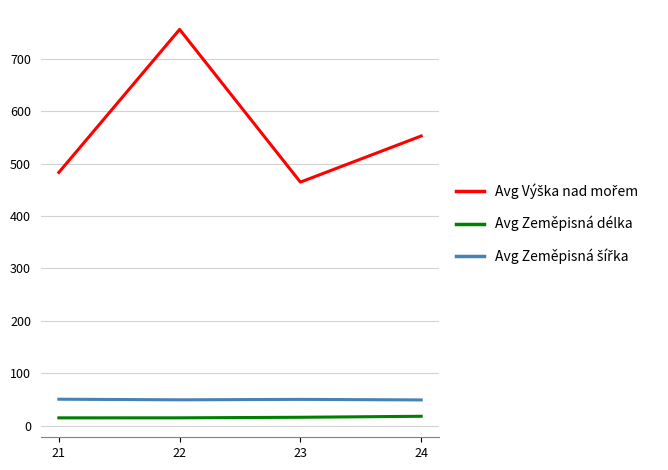

At which category is the sum across all series the highest?

22